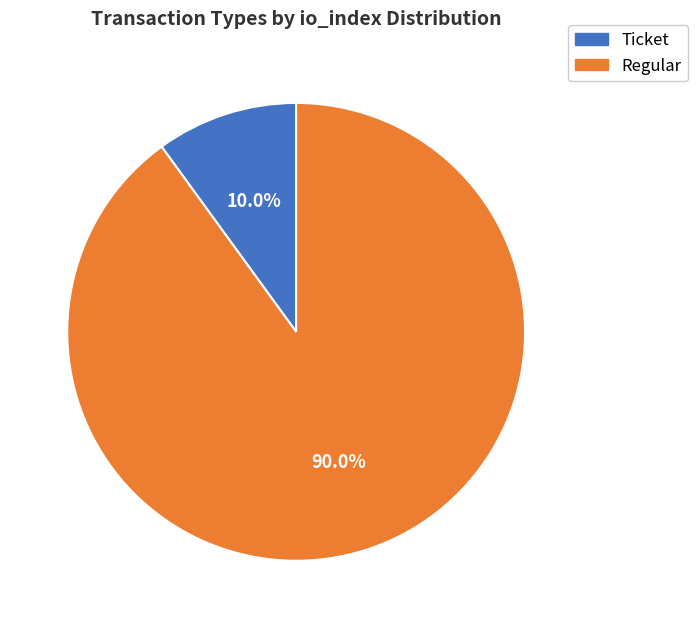

Between Ticket and Regular, which is larger?

Regular